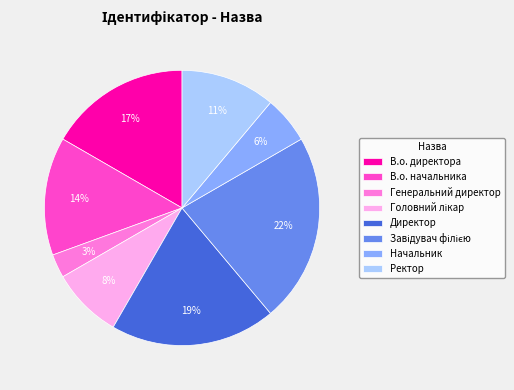

How many slices are in this pie chart?

8